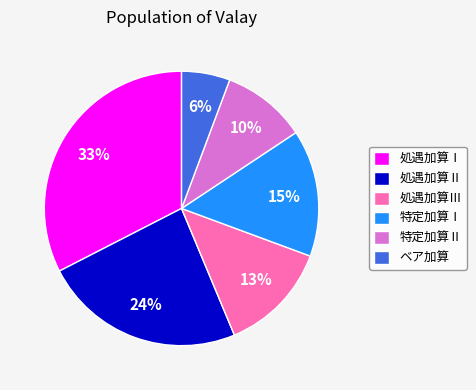

How many slices are in this pie chart?

6